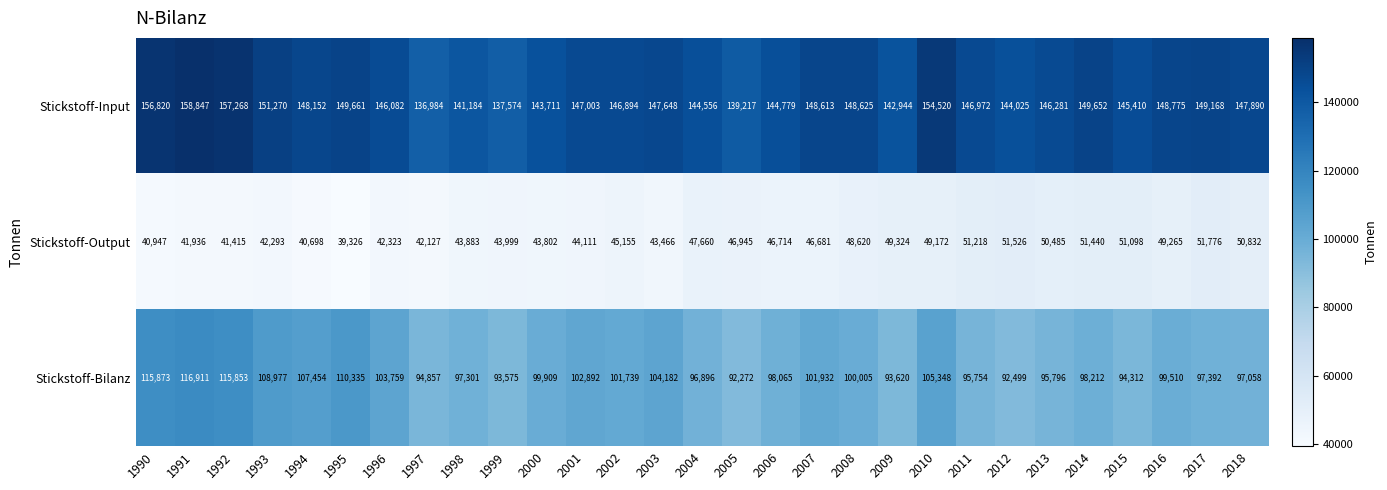

Rank the series at 1999 from lowest to highest value.

Stickstoff-Output, Stickstoff-Bilanz, Stickstoff-Input